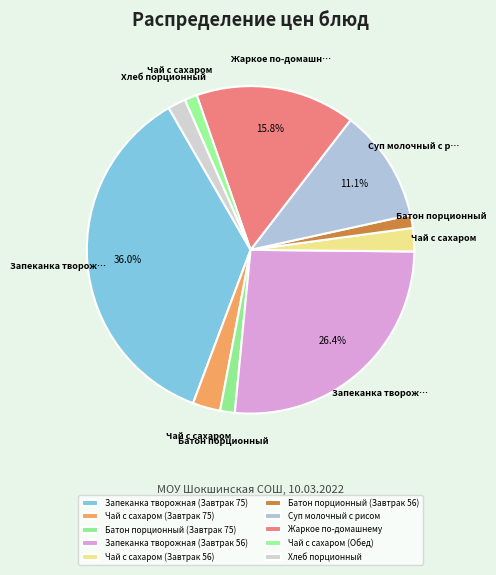

To the nearest percent, what is the difference between the Хлеб порционный and Чай с сахаром (Завтрак 75) slice percentages?

1%